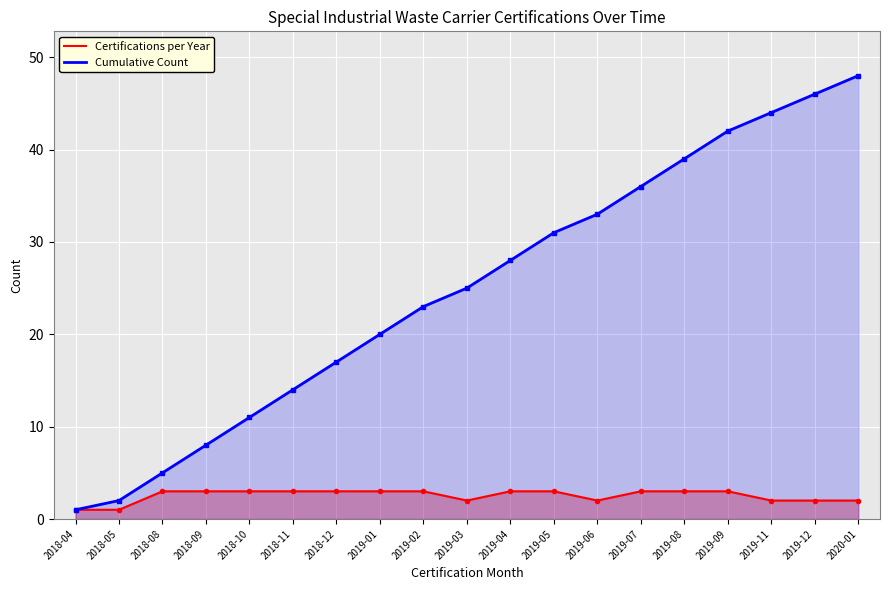

Reading left to right, list all the values displayed in this chart.

Certifications per Year: 2018-04=1	2018-05=1	2018-08=3	2018-09=3	2018-10=3	2018-11=3	2018-12=3	2019-01=3	2019-02=3	2019-03=2	2019-04=3	2019-05=3	2019-06=2	2019-07=3	2019-08=3	2019-09=3	2019-11=2	2019-12=2	2020-01=2
Cumulative Count: 2018-04=1	2018-05=2	2018-08=5	2018-09=8	2018-10=11	2018-11=14	2018-12=17	2019-01=20	2019-02=23	2019-03=25	2019-04=28	2019-05=31	2019-06=33	2019-07=36	2019-08=39	2019-09=42	2019-11=44	2019-12=46	2020-01=48